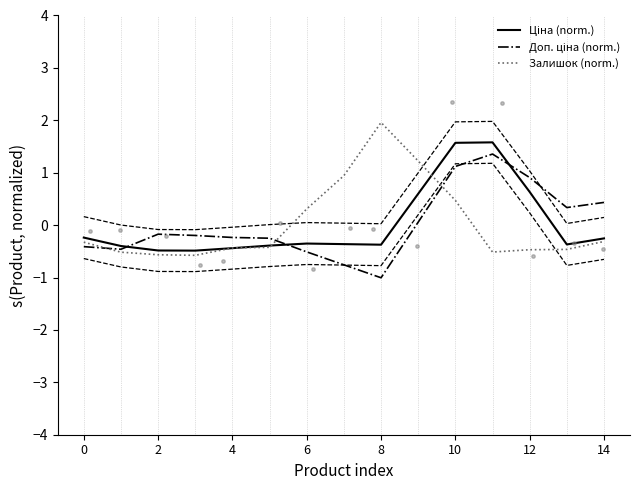

The Залишок (norm.) series shows -0.3 at 0. True or false?

True